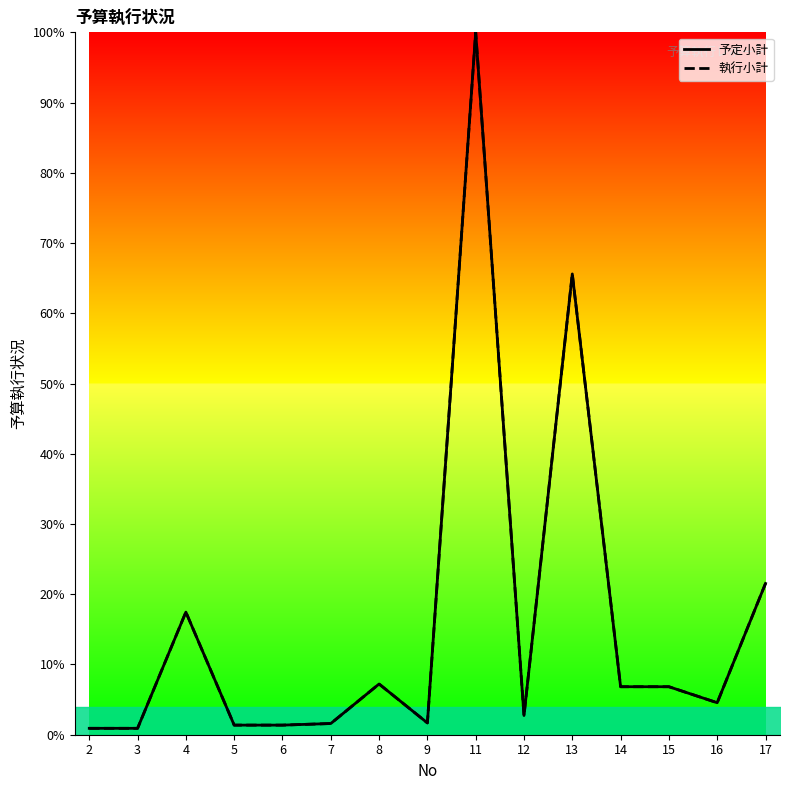

How many values in the 予定小計 series are below 4?

7